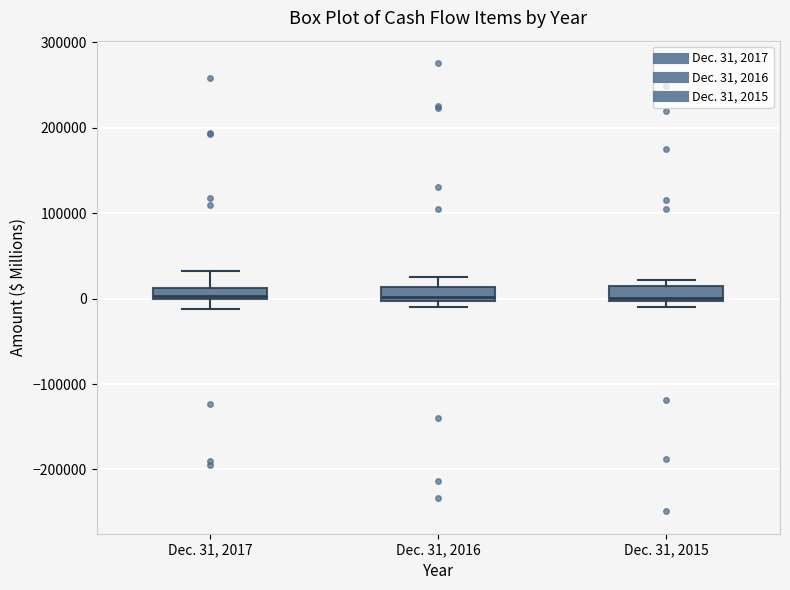

Where is the upper edge of the box for Dec. 31, 2017 on the y-axis? The values are not printed on the chart, so give them approximately, as read against the axis.

10000